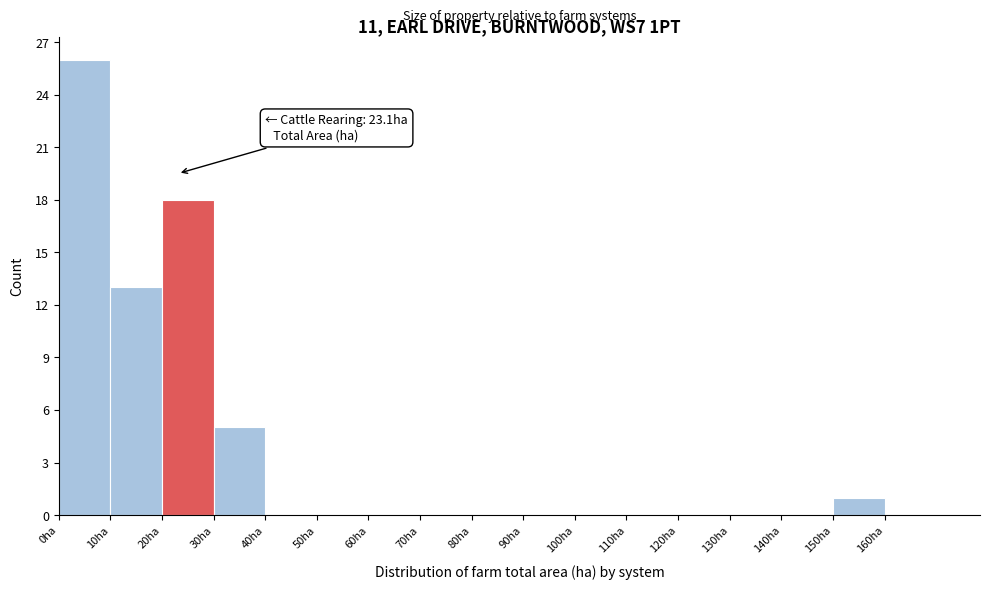

Over which range of the x-axis is the bar tallest?

0 to 10